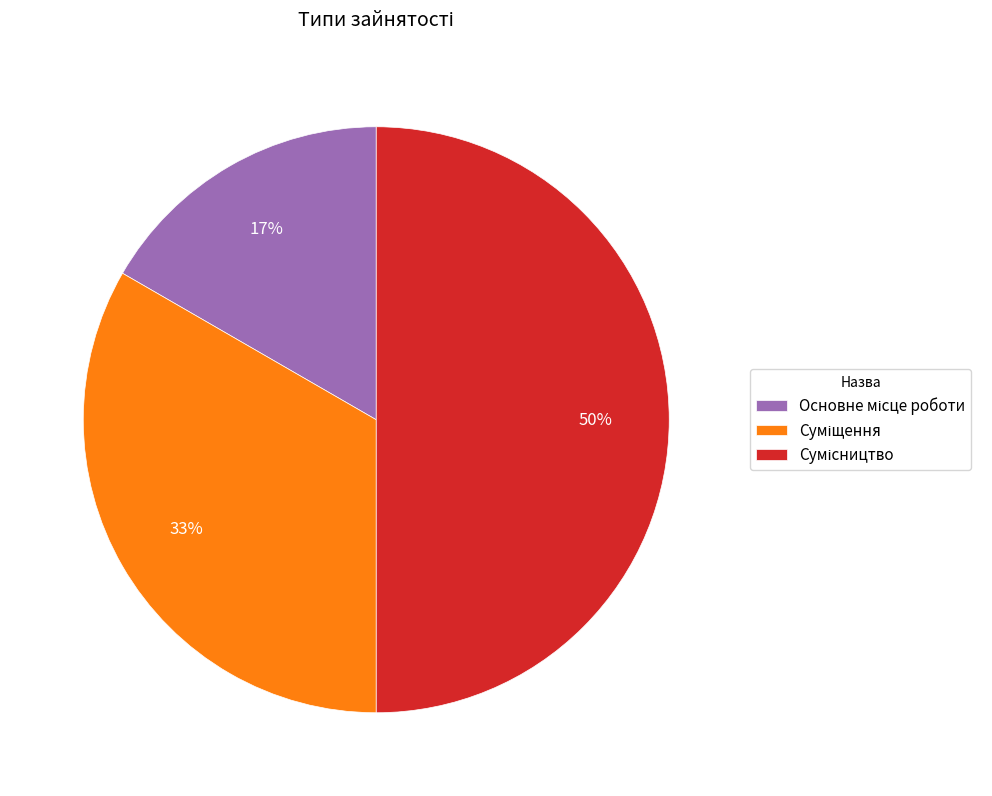

How many segments does this pie chart have?

3